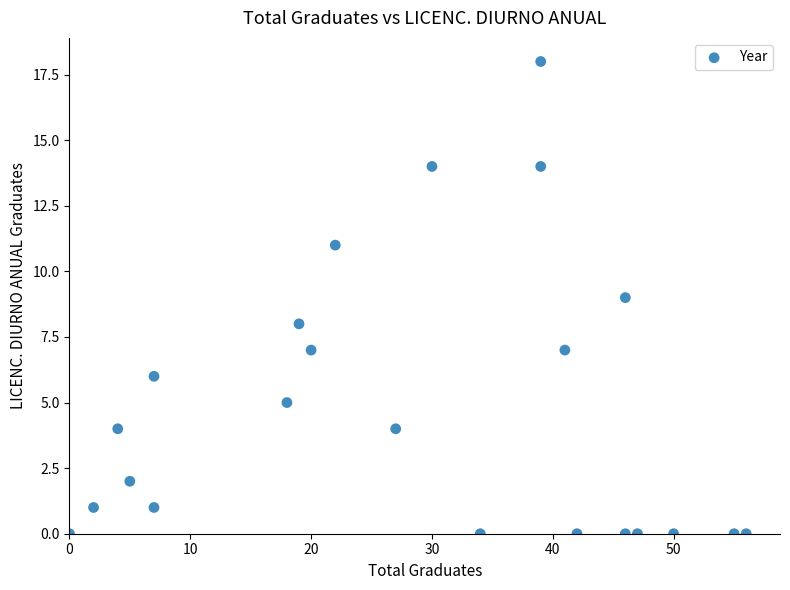

What is the range of X values (max minus min)?

56